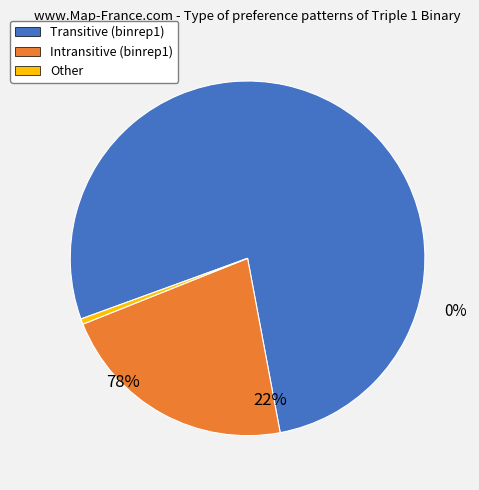

Is there a majority slice in this chart?

Yes